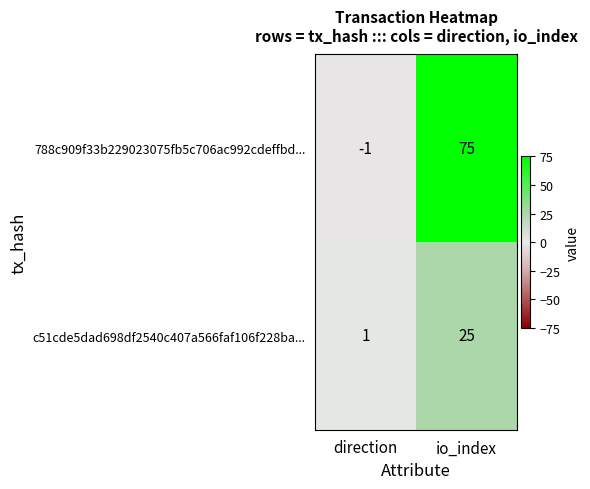

Reading left to right, list all the values displayed in this chart.

788c909f33b229023075fb5c706ac992cdeffbd...: -1	75
c51cde5dad698df2540c407a566faf106f228ba...: 1	25